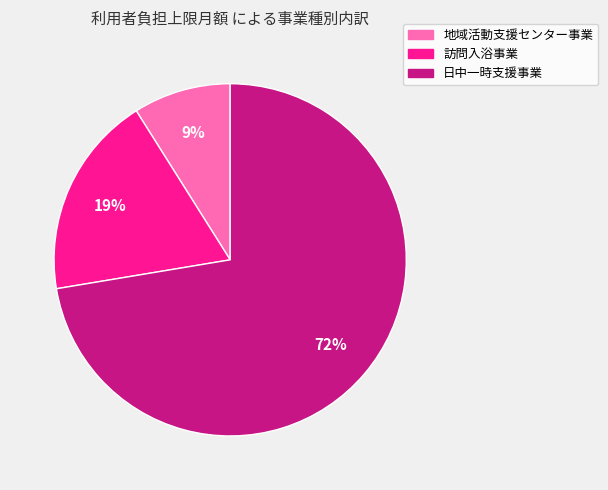

To the nearest percent, what is the difference between the largest and smallest slice percentages?

63%